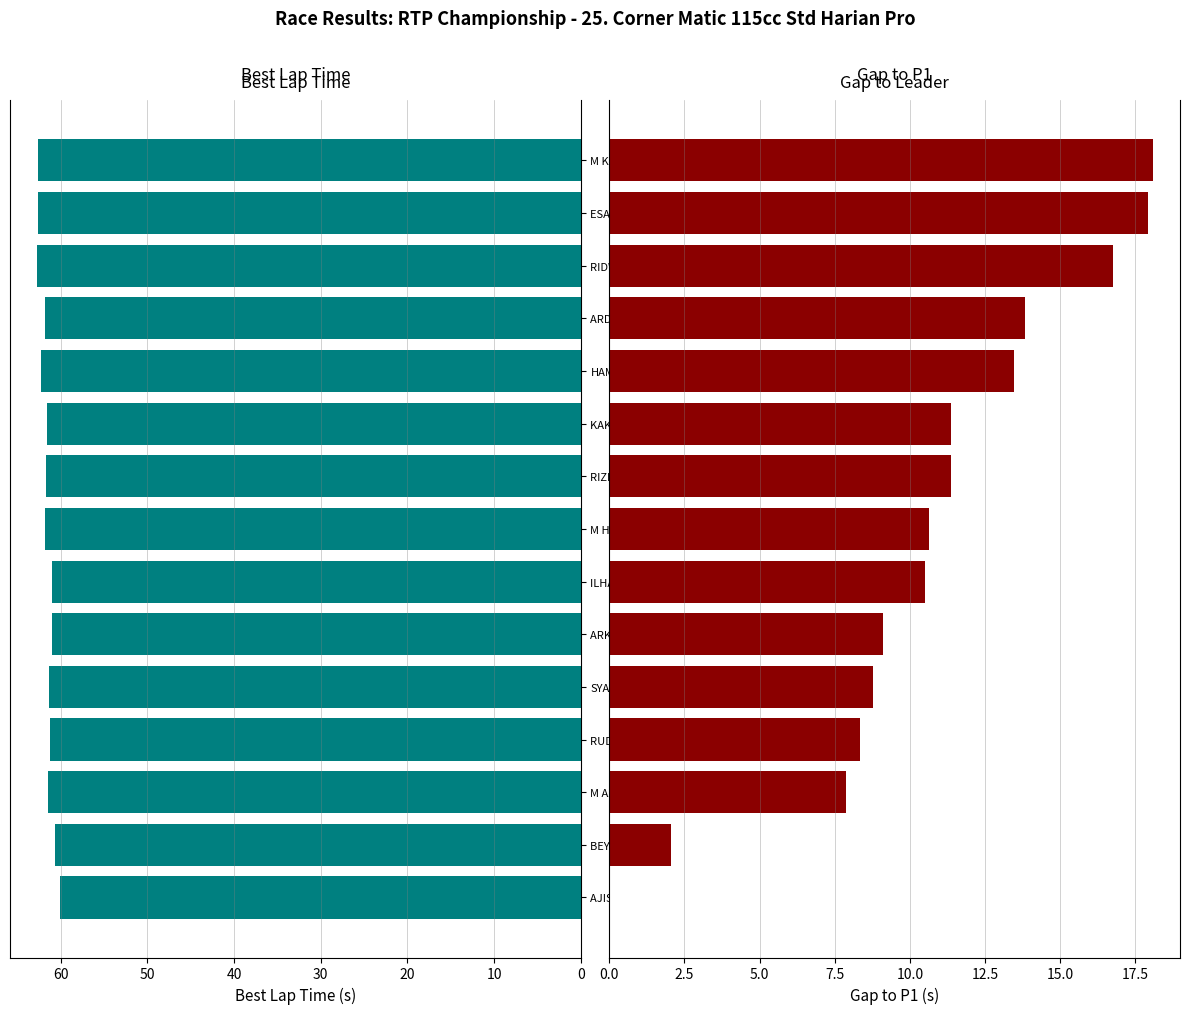

List the series in order of their peak value, lowest first.

Gap to P1, Best Lap time